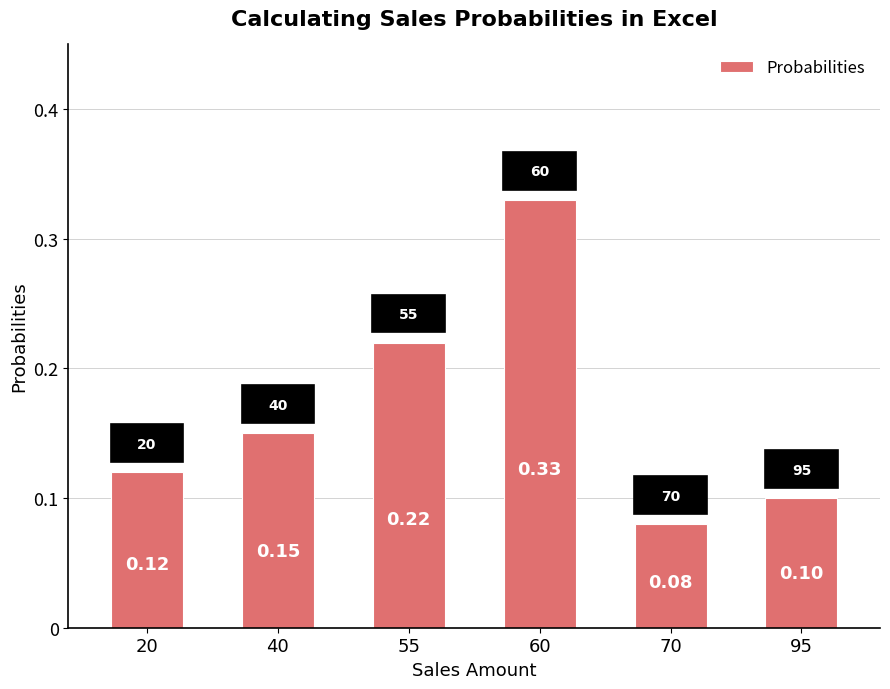

Between 95 and 70, which is larger?

95